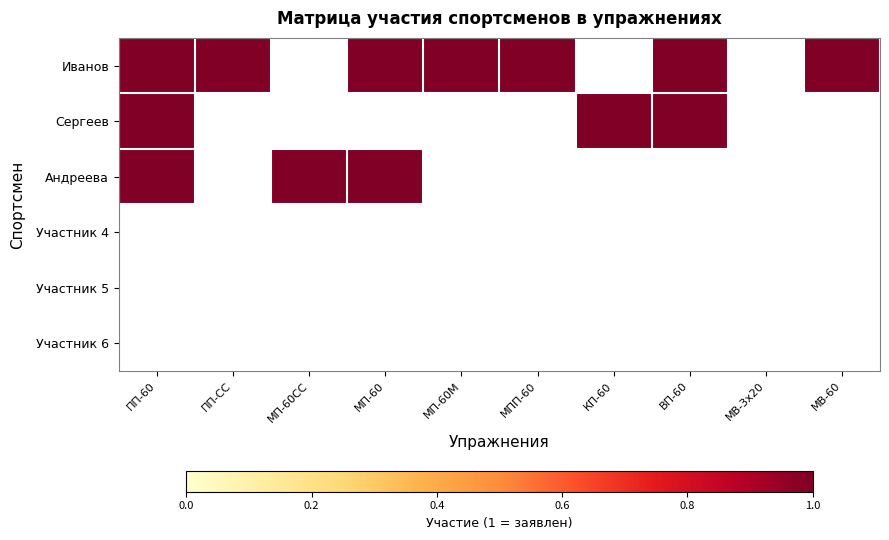

The value of Иванов at МП-60 is 1. True or false?

False